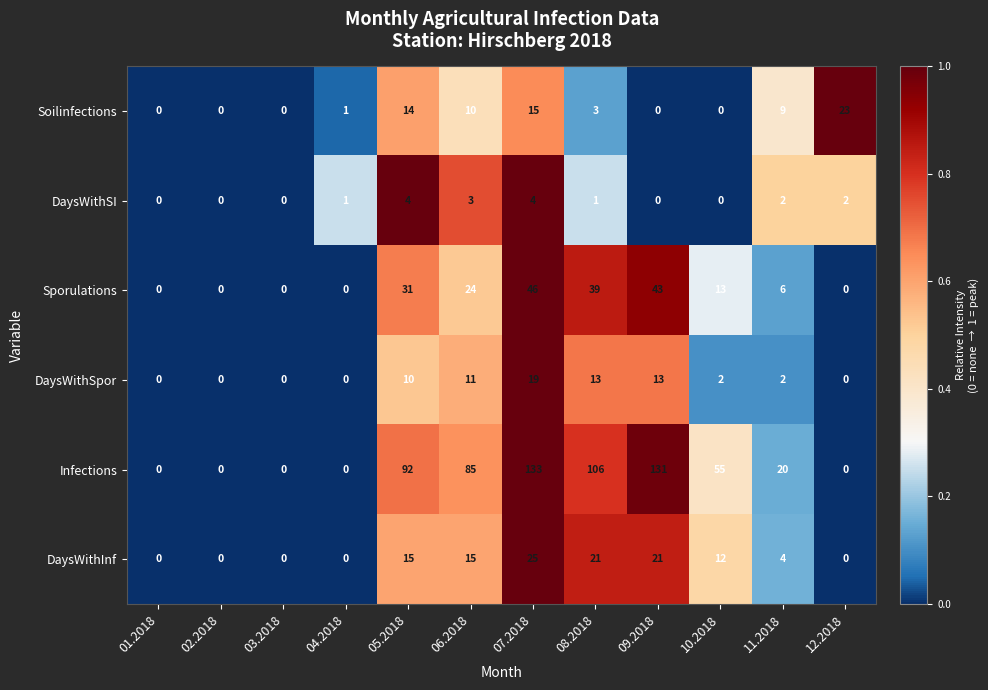

Rank the series by their maximum value, from highest to lowest.

Infections, Sporulations, DaysWithInf, Soilinfections, DaysWithSpor, DaysWithSI